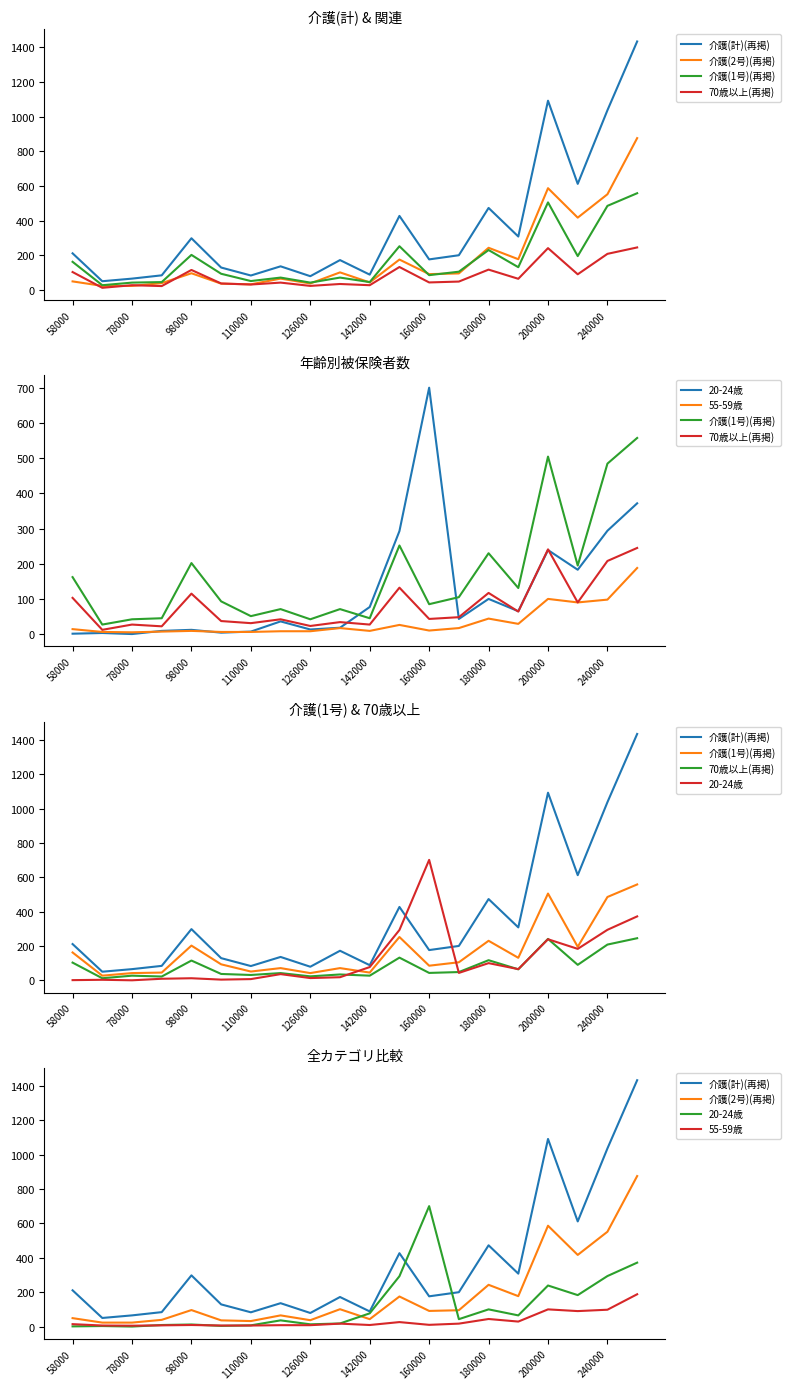

Does the chart display data point markers on the line(s)?

No